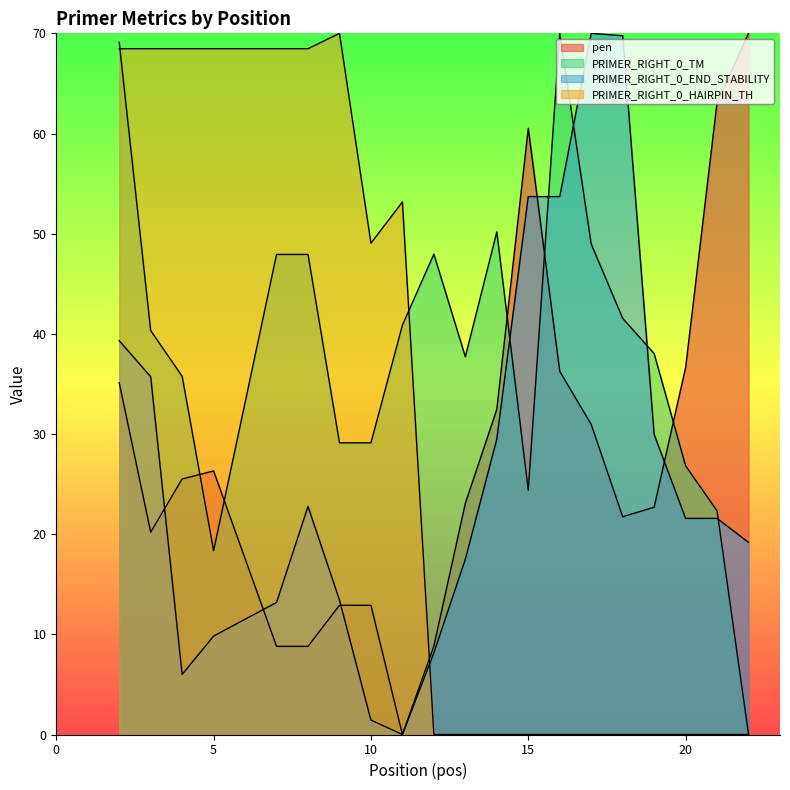

What is the difference between the highest and lowest values at 8?

59.7